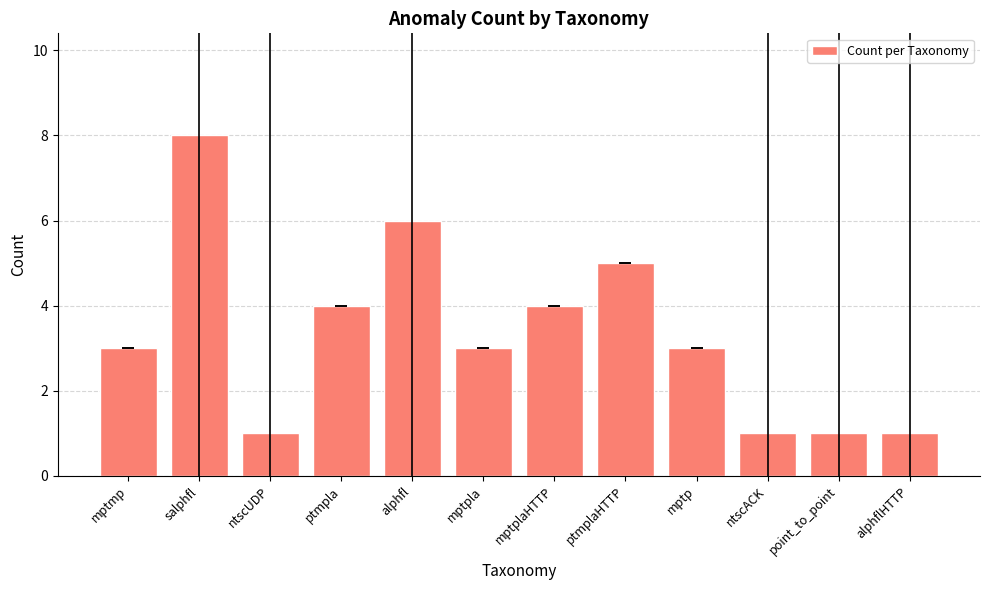

What is the sum of all values?

40